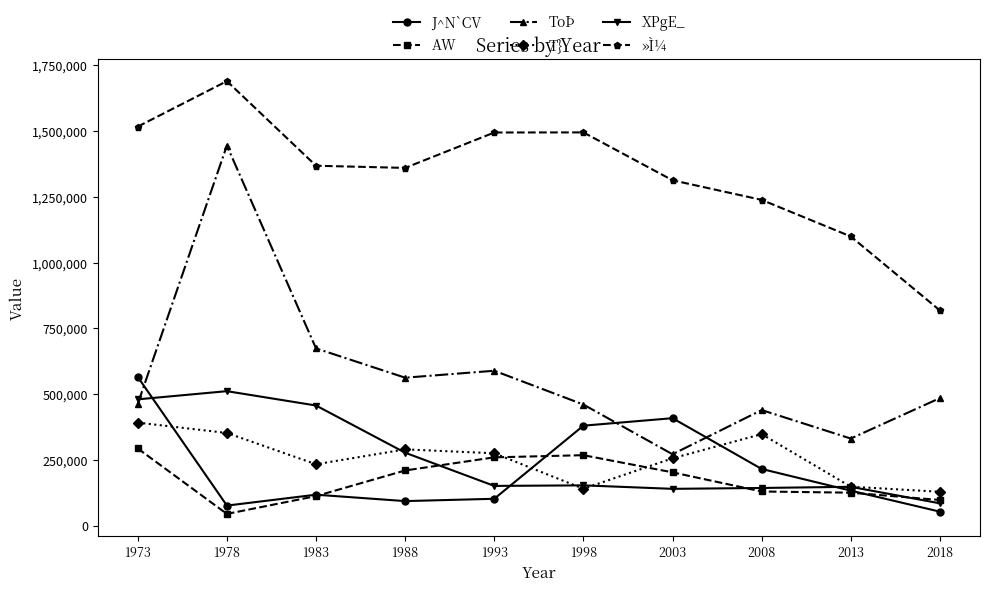

What is the value of the ToÞ point at the 3rd from the left?

673729